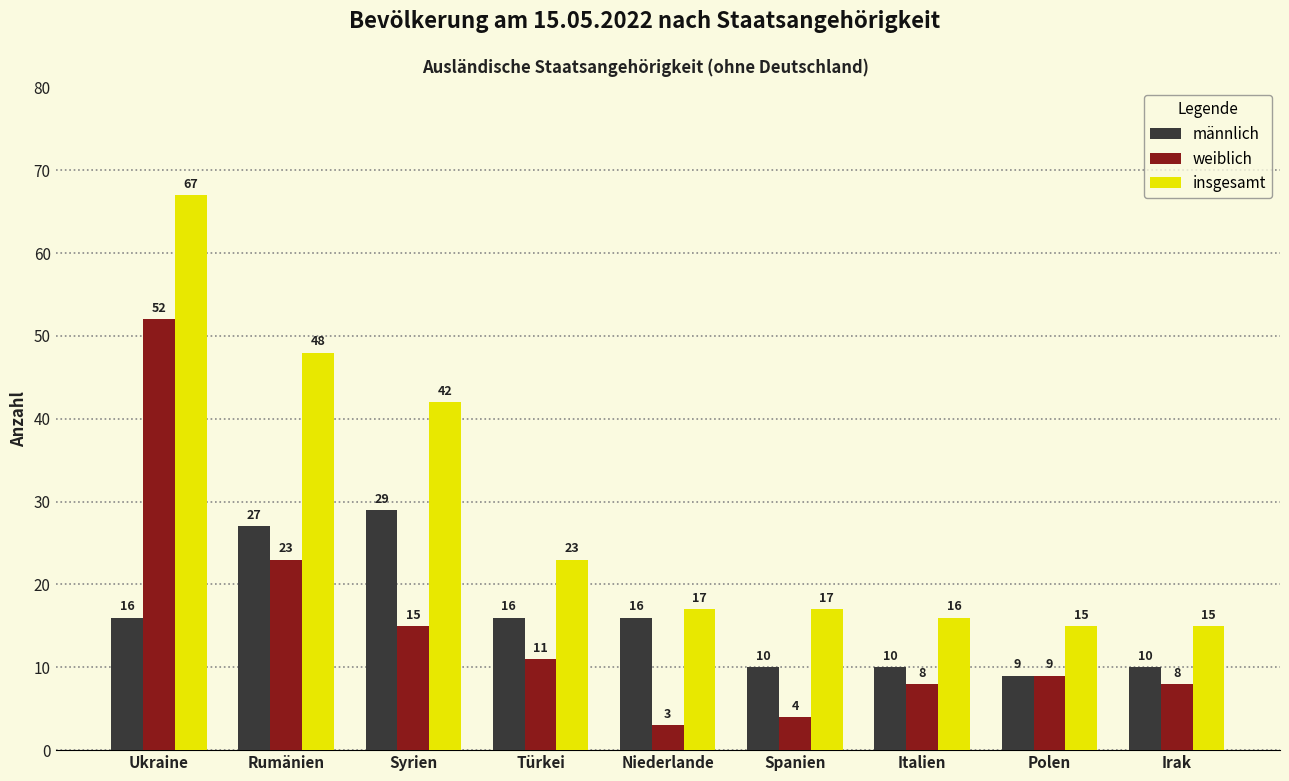

Is the value of männlich at Polen greater than the value of weiblich at Niederlande?

Yes